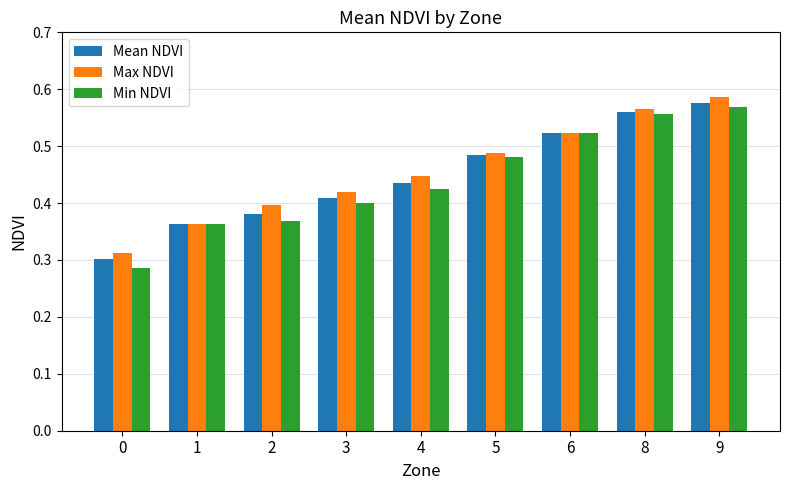

Is it true that Mean NDVI equals 0.1 at 4?

False